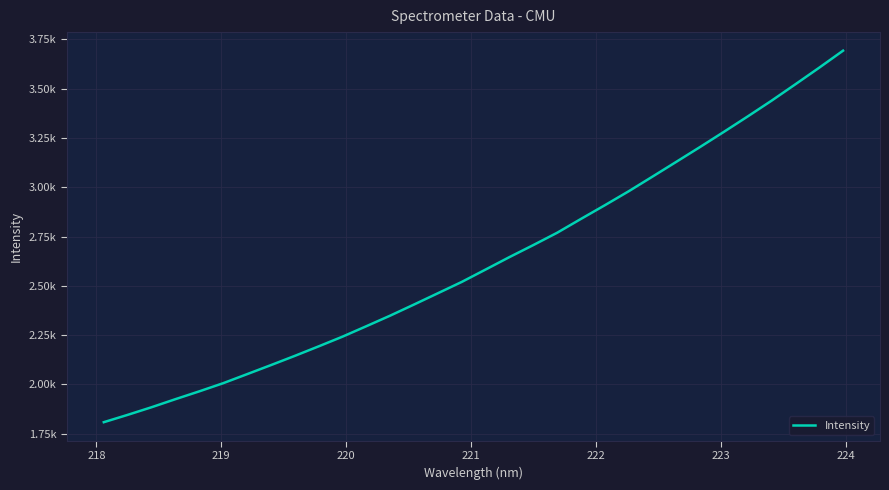

What is the sum of all values?

83916.5